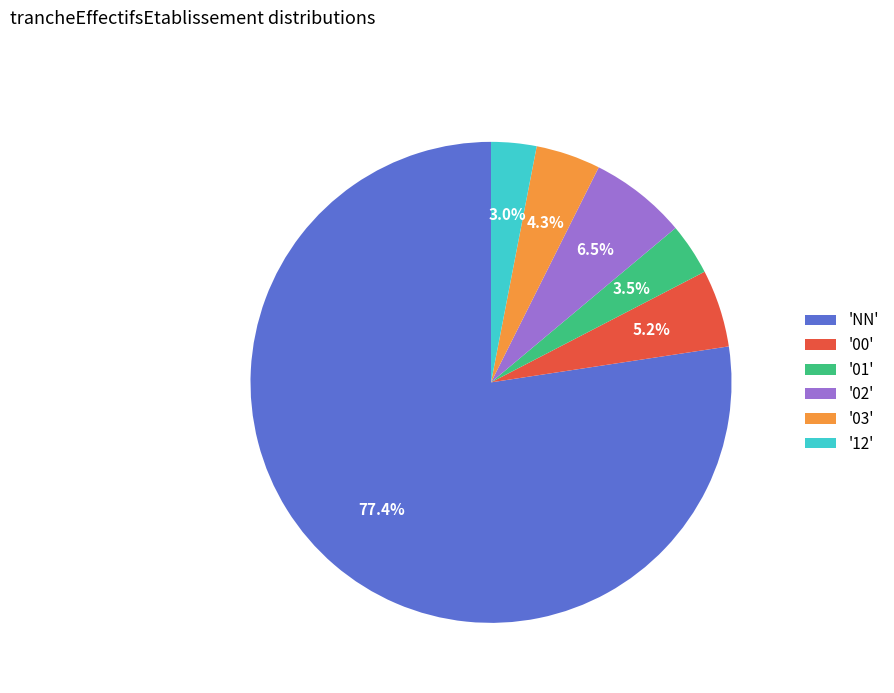

Which category has the biggest portion of the pie?

'NN'